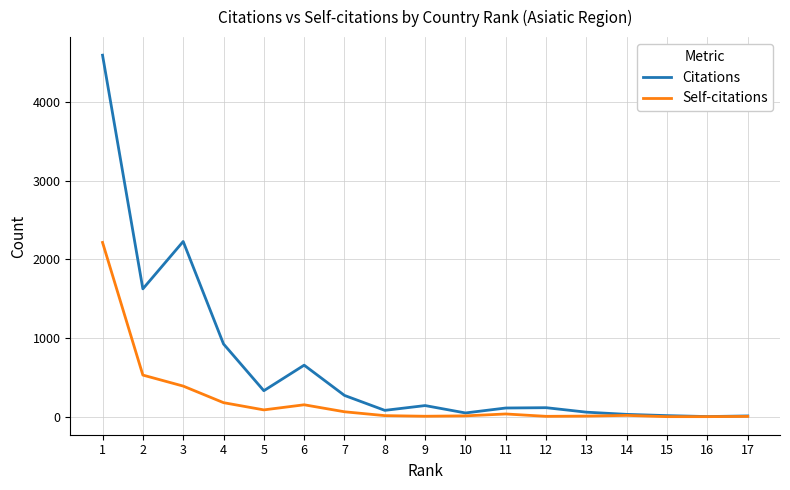

Which series changed the most between 6 and 16?

Citations